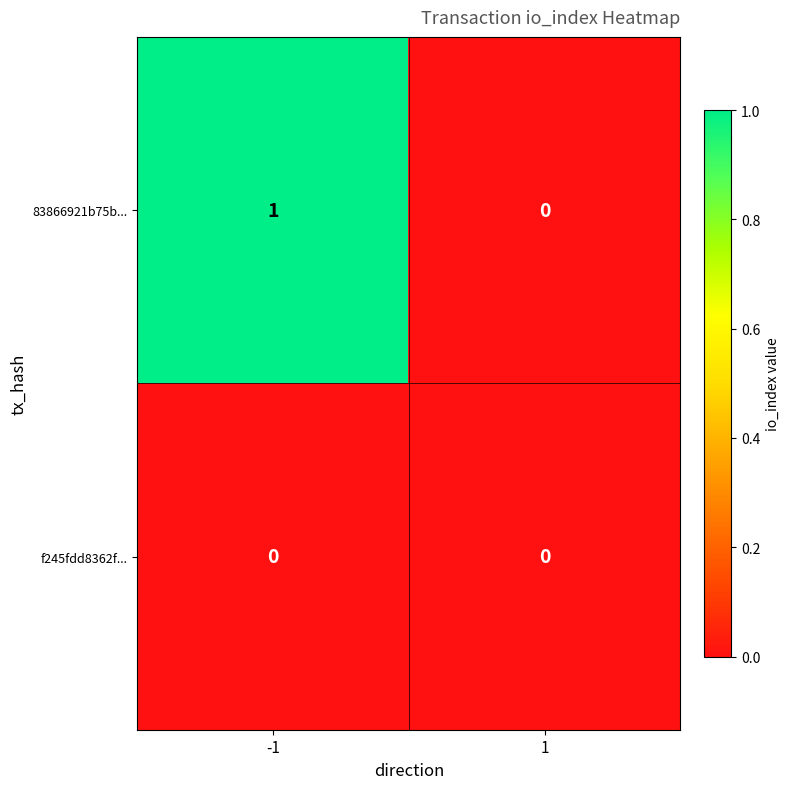

Is it true that 83866921b75b... equals 0 at 1?

True